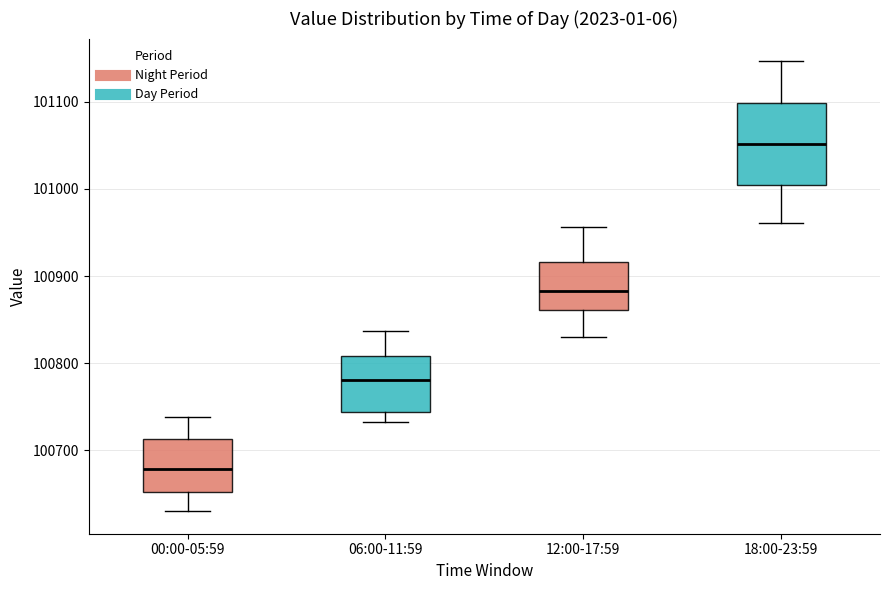

Comparing the boxes themselves (not the whiskers), which one is the tallest?

18:00-23:59